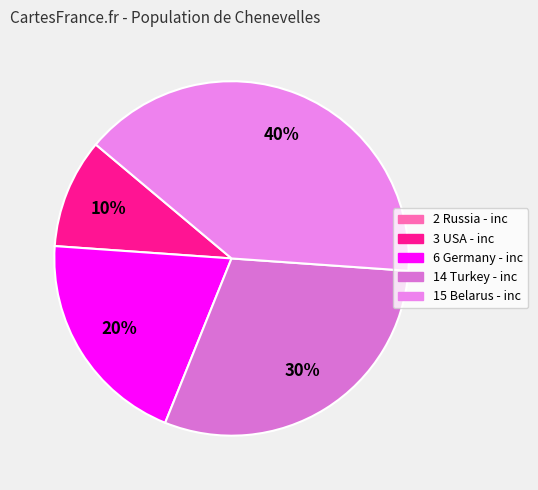

The 6 Germany - inc slice represents 20% of the pie. True or false?

True